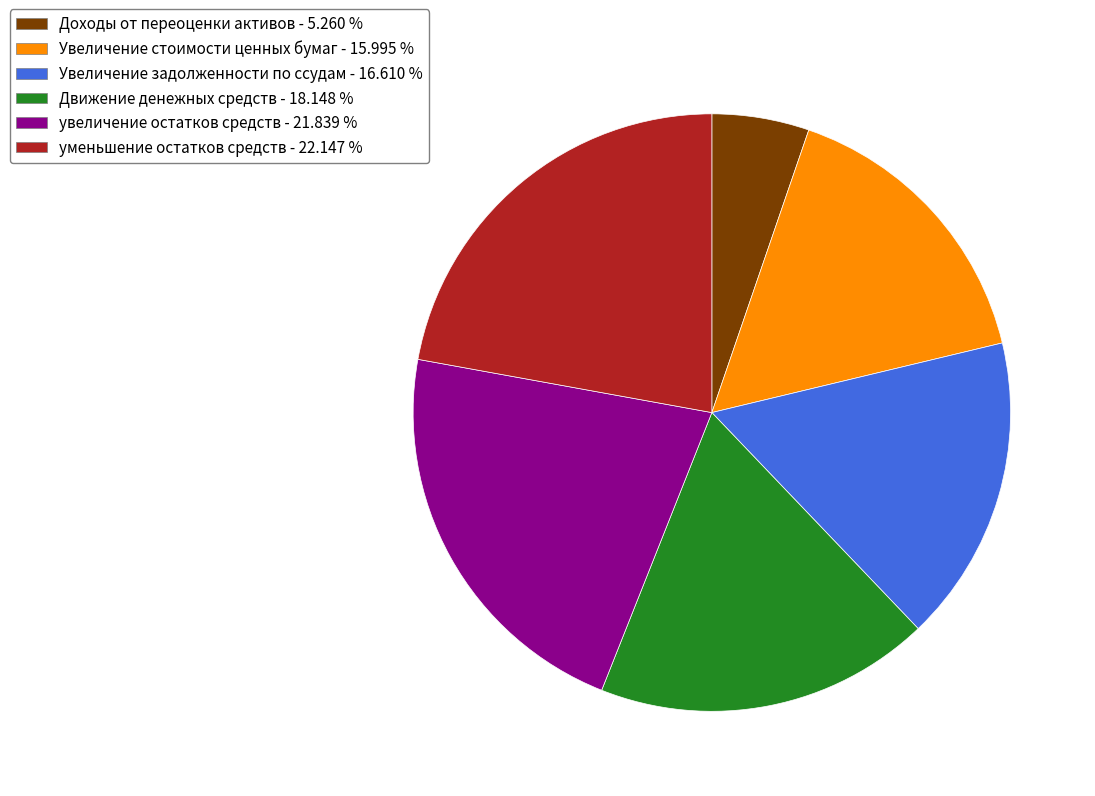

Which has a higher value, Увеличение стоимости ценных бумаг - 15.995 % or Движение денежных средств - 18.148 %?

Движение денежных средств - 18.148 %